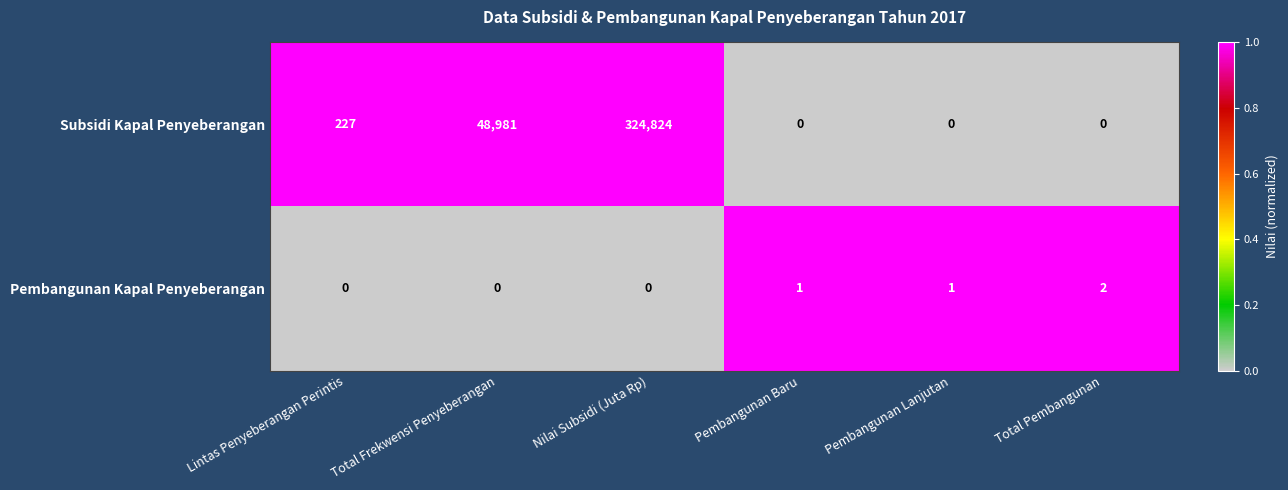

Which series has the largest total across all categories?

Subsidi Kapal Penyeberangan